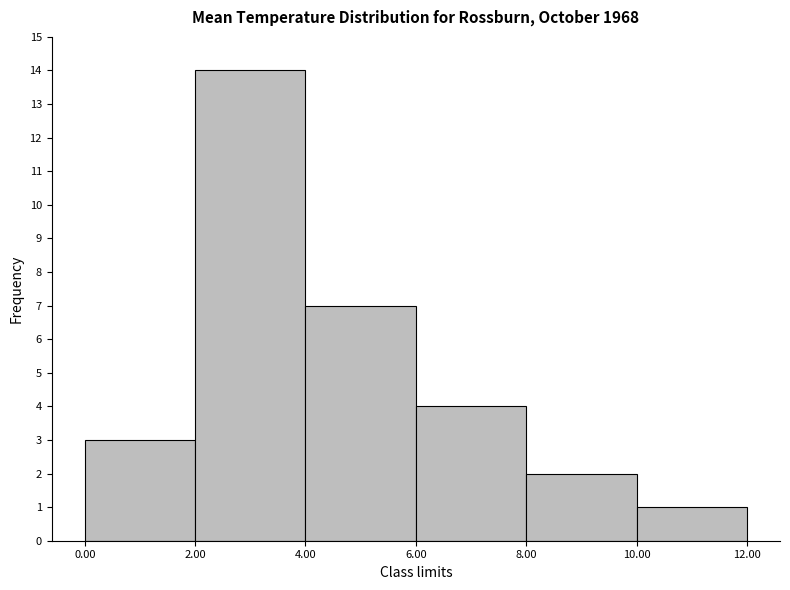

Reading left to right, transcribe this chart: for each bar, give the range it covers on the x-axis and its height. The values are not printed on the chart, so give them approximately, as read against the axis.

0.00 to 2.00: 3
2.00 to 4.00: 14
4.00 to 6.00: 7
6.00 to 8.00: 4
8.00 to 10.00: 2
10.00 to 12.00: 1